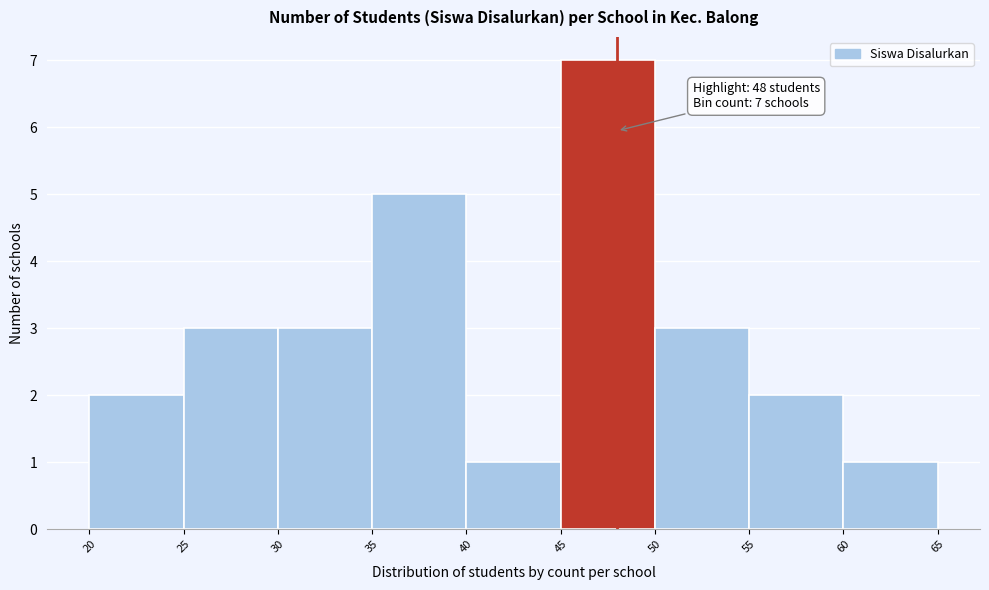

Which range on the x-axis has the tallest bar?

45 to 50